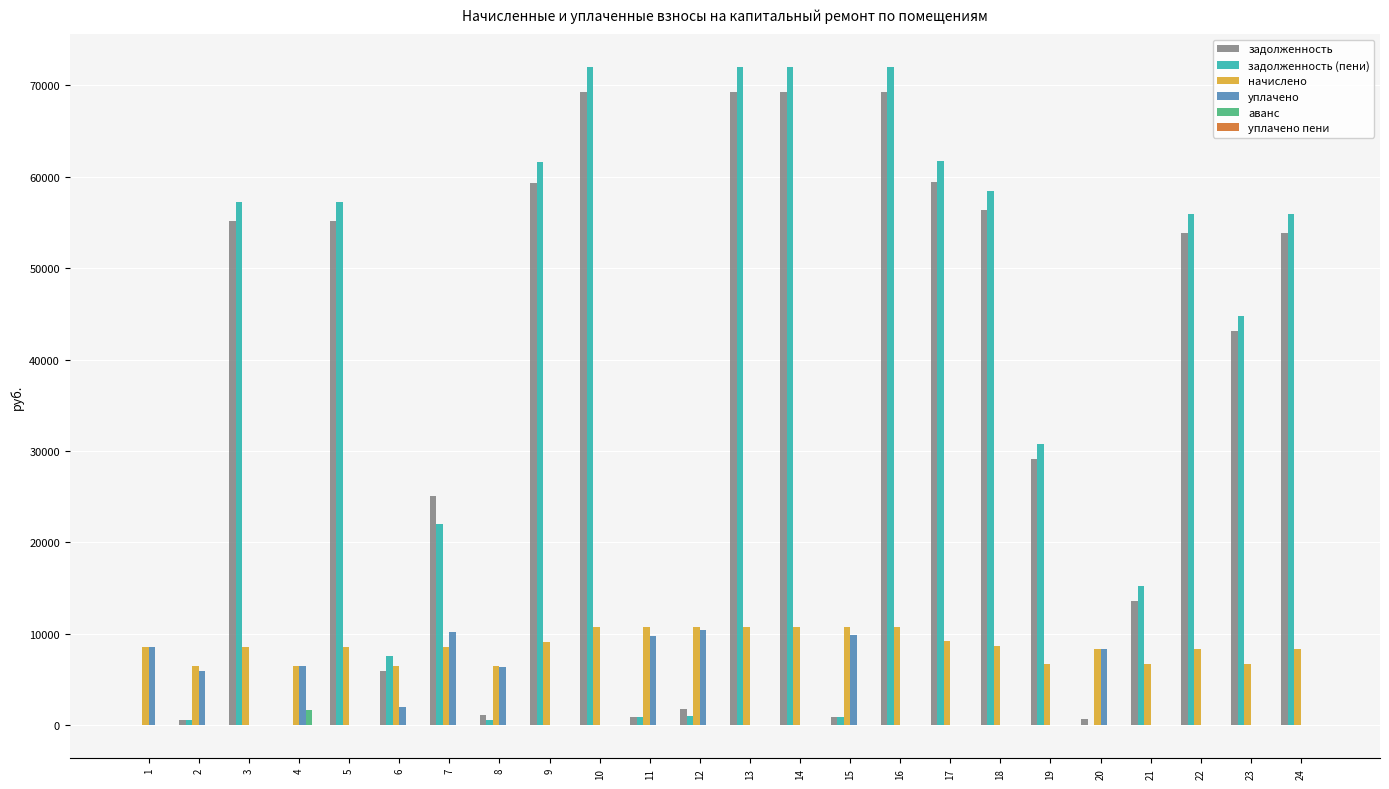

Are the bars grouped side by side (vs. stacked)?

Yes